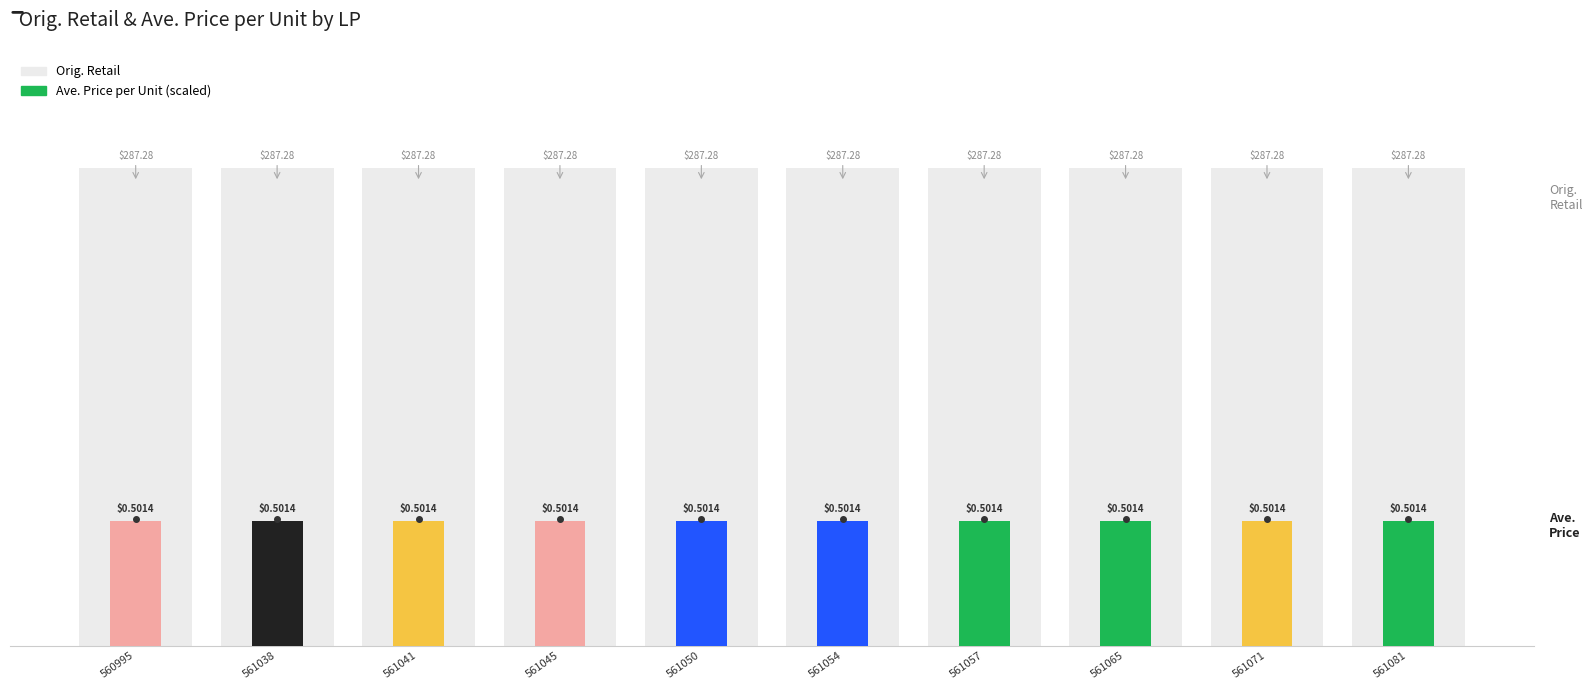

Rank the series by their average value, from lowest to highest.

Ave. Price per Unit, Orig. Retail